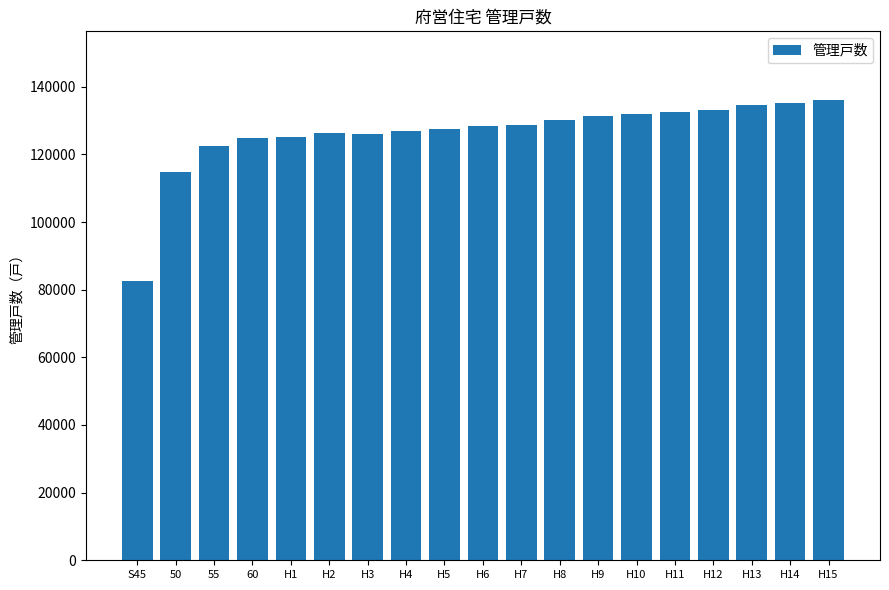

What is the maximum value shown in the chart?

135977